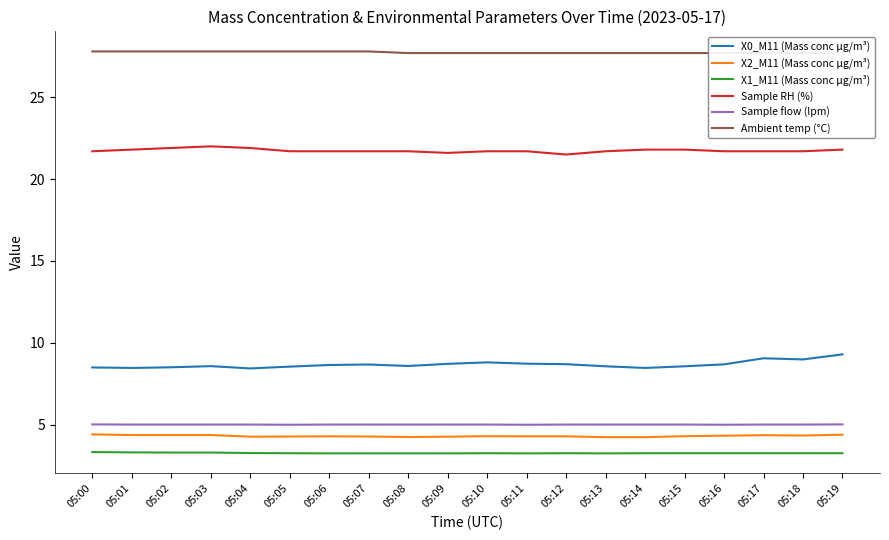

Is it true that X0_M11 (Mass conc μg/m³) equals 8.6 at 05:06?

True